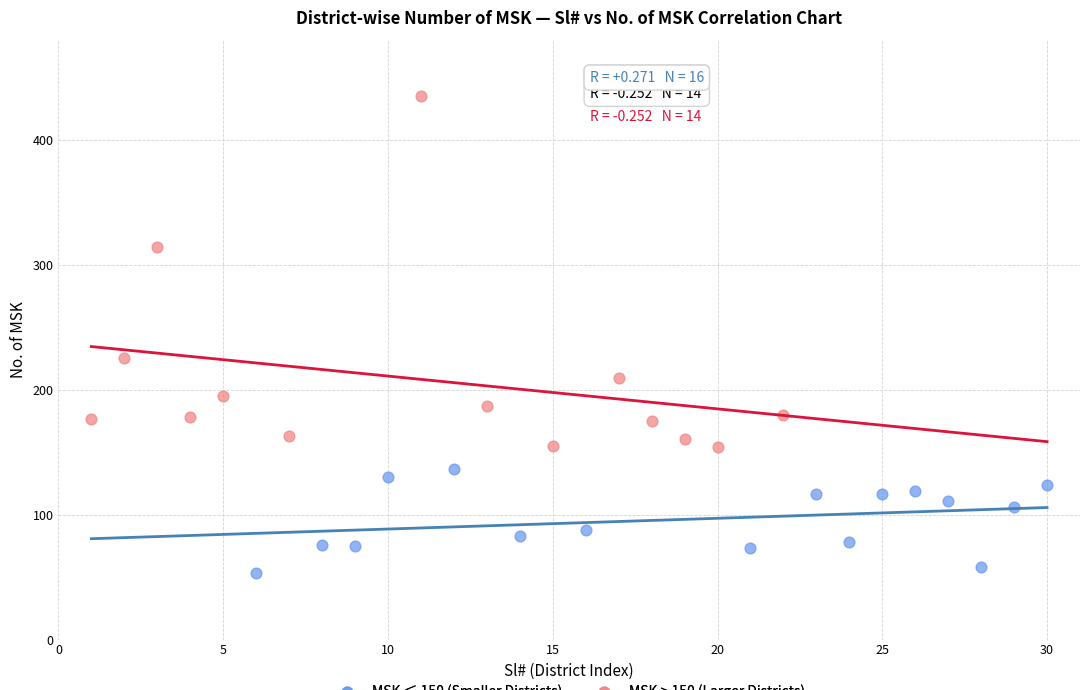

Which series has the widest spread of Y values?

MSK > 150 (Larger Districts)